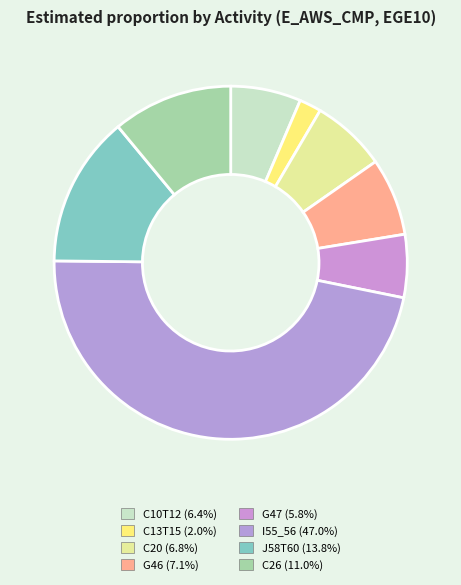

How many slices are in this pie chart?

8